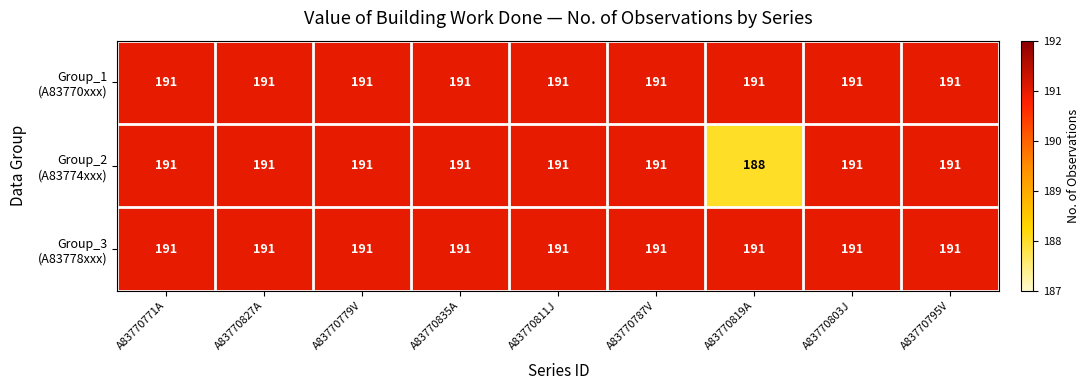

At how many categories does at least one series exceed 188?

9